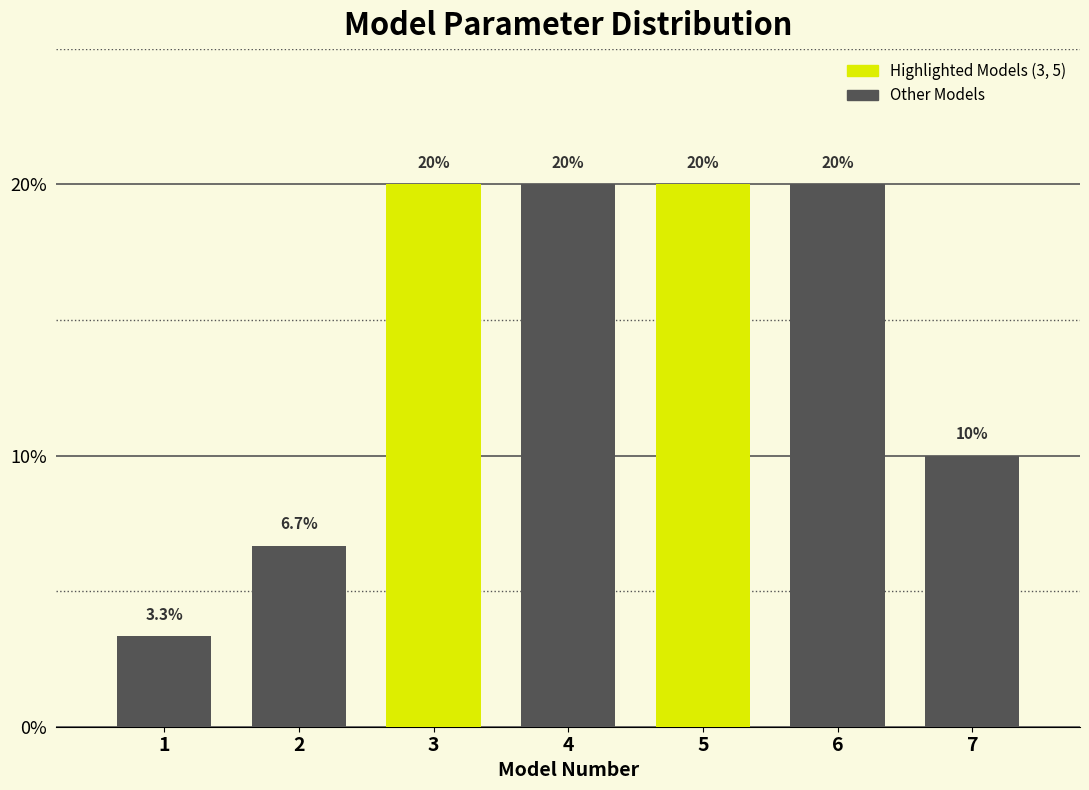

Reading left to right, extract all data points from this chart.

3.3	6.7	20.0	20.0	20.0	20.0	10.0